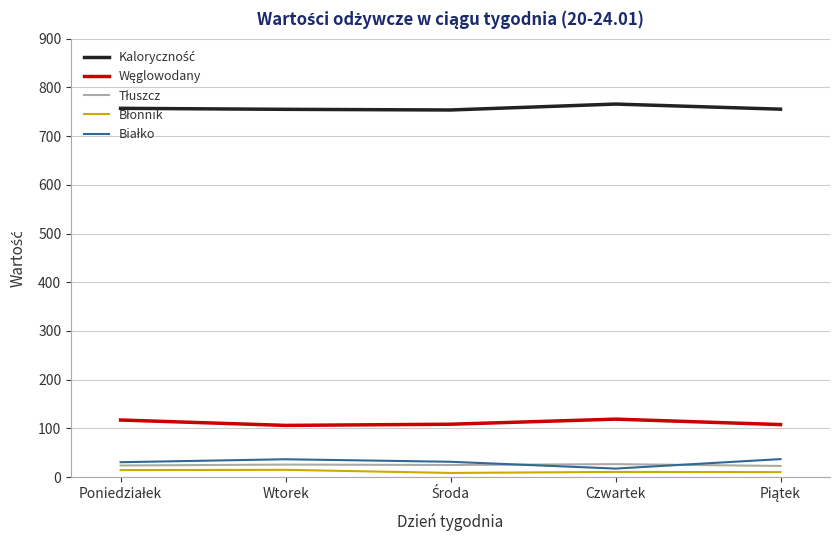

What is the difference between the maximum and minimum values in the Kaloryczność series?

12.2